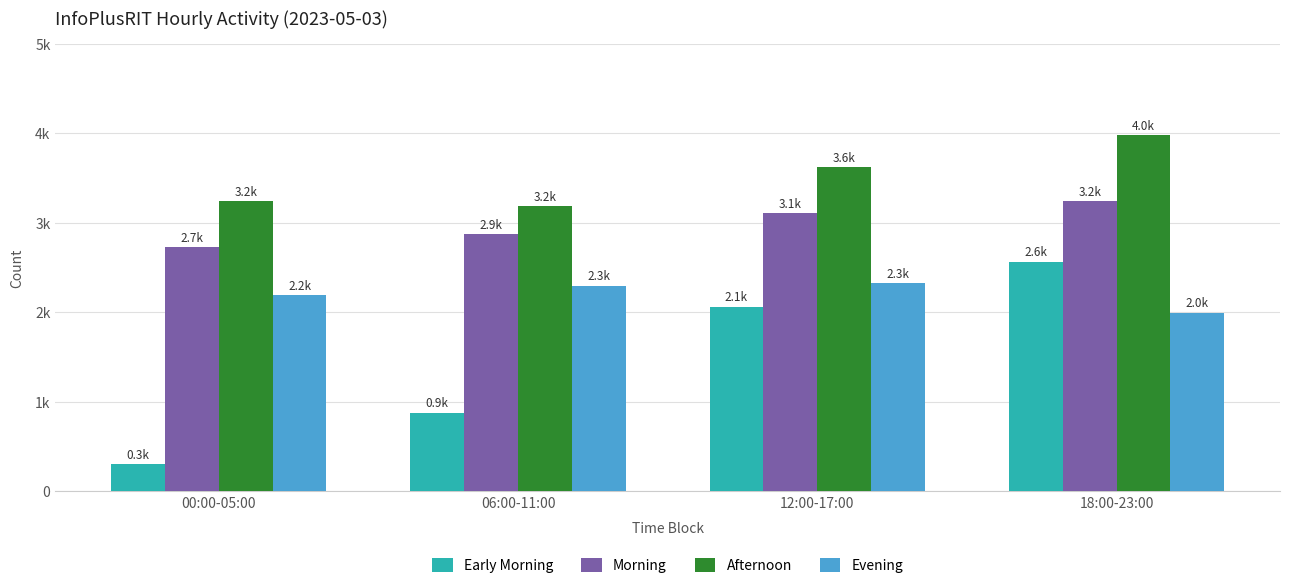

Count the Early Morning values in the range 878 to 2566.

3